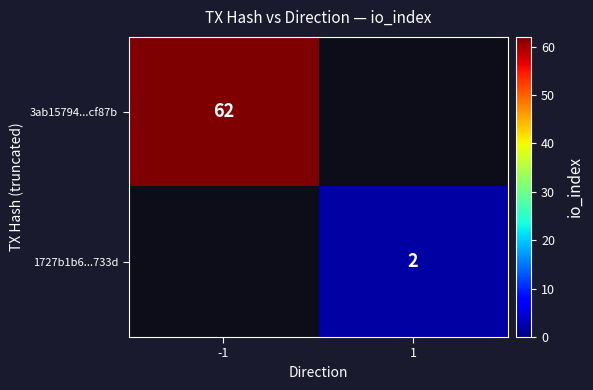

The value of 3ab15794...cf87b at -1 is 62. True or false?

True